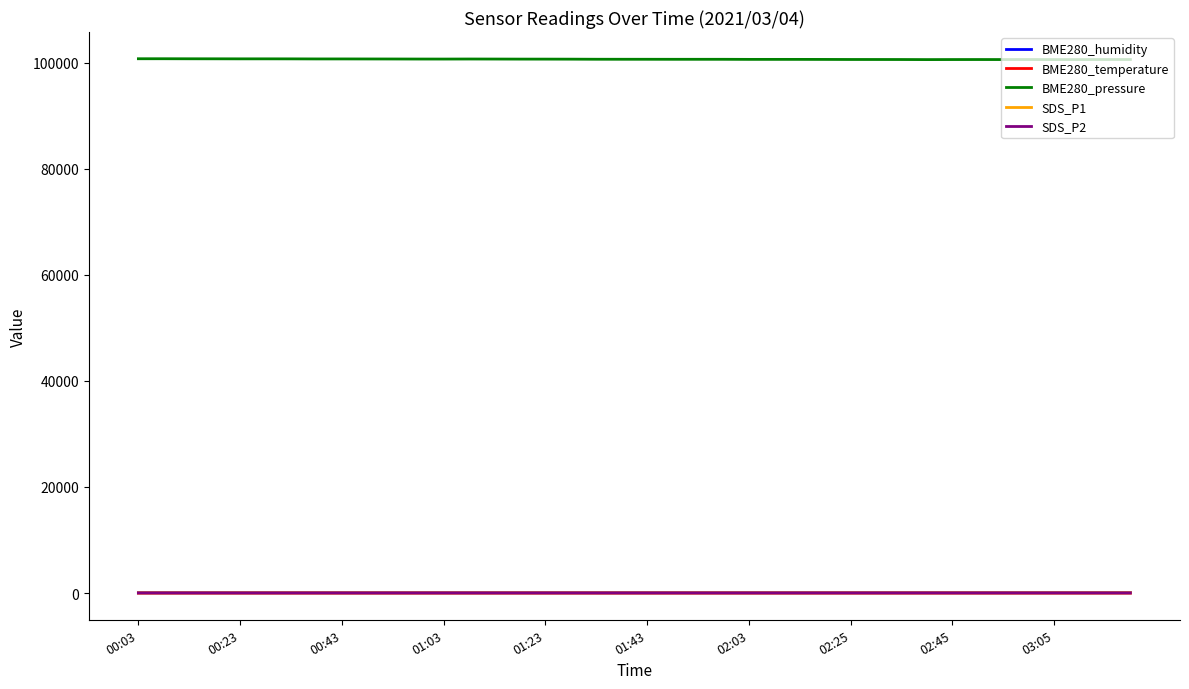

What are all the series names shown in the legend?

BME280_humidity, BME280_temperature, BME280_pressure, SDS_P1, SDS_P2